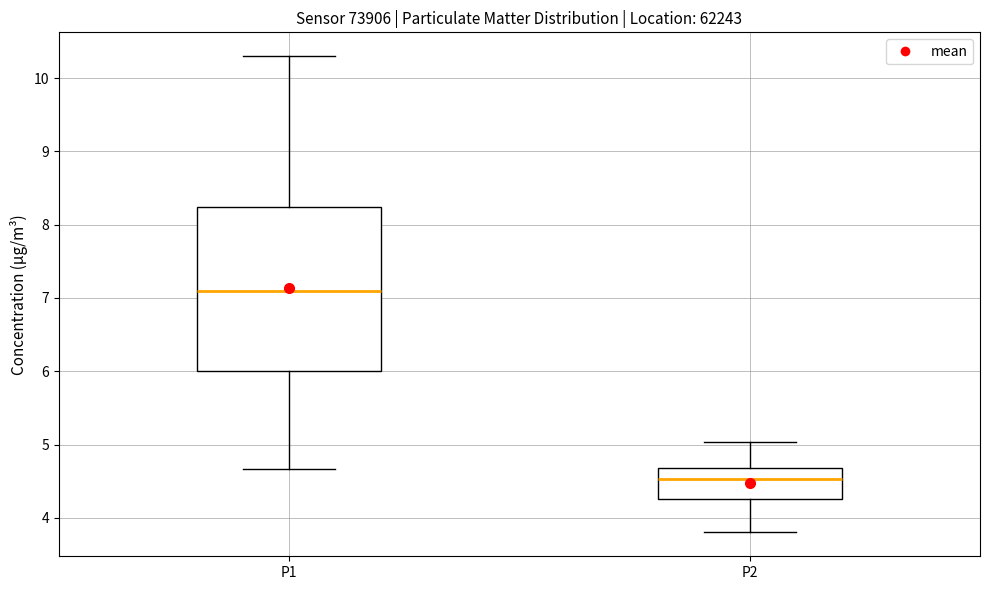

Which box's median line is the highest?

P1